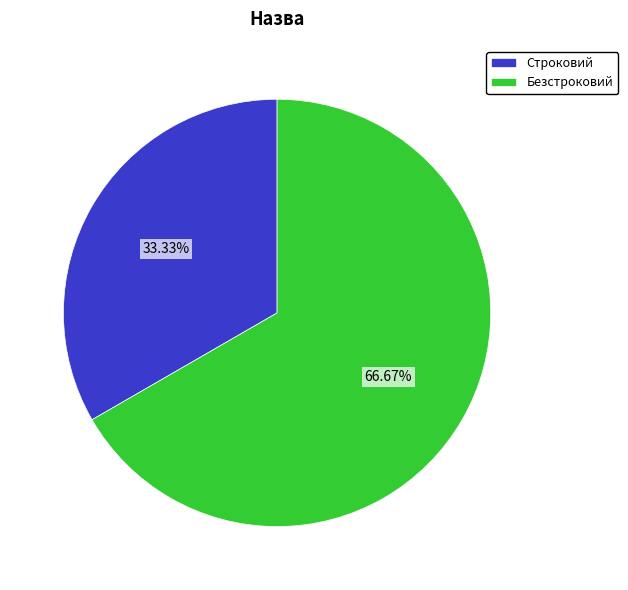

How many slices are in this pie chart?

2